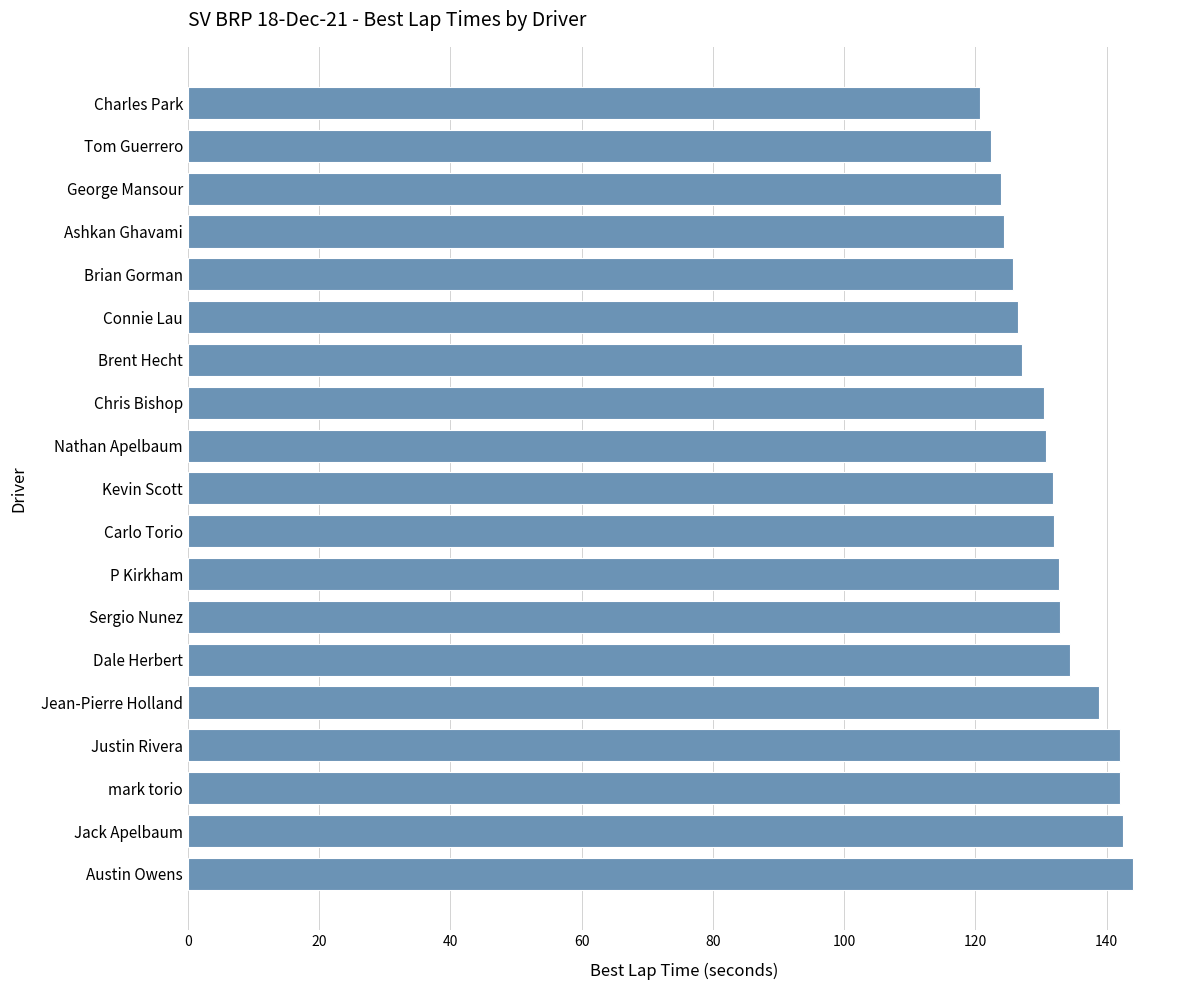

Which has a higher value, Jean-Pierre Holland or Kevin Scott?

Jean-Pierre Holland